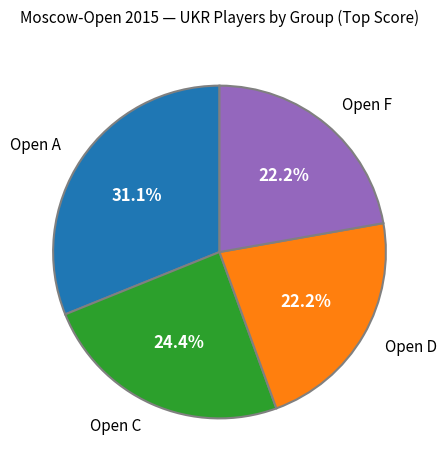

Combined, do Open F and Open C account for over 50%?

No